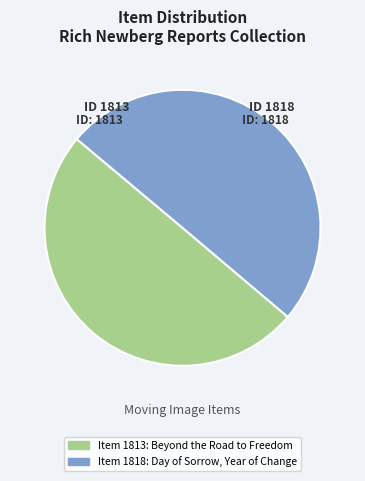

Do Item 1818: Day of Sorrow, Year of Change and Item 1813: Beyond the Road to Freedom together represent more than half of the pie?

Yes